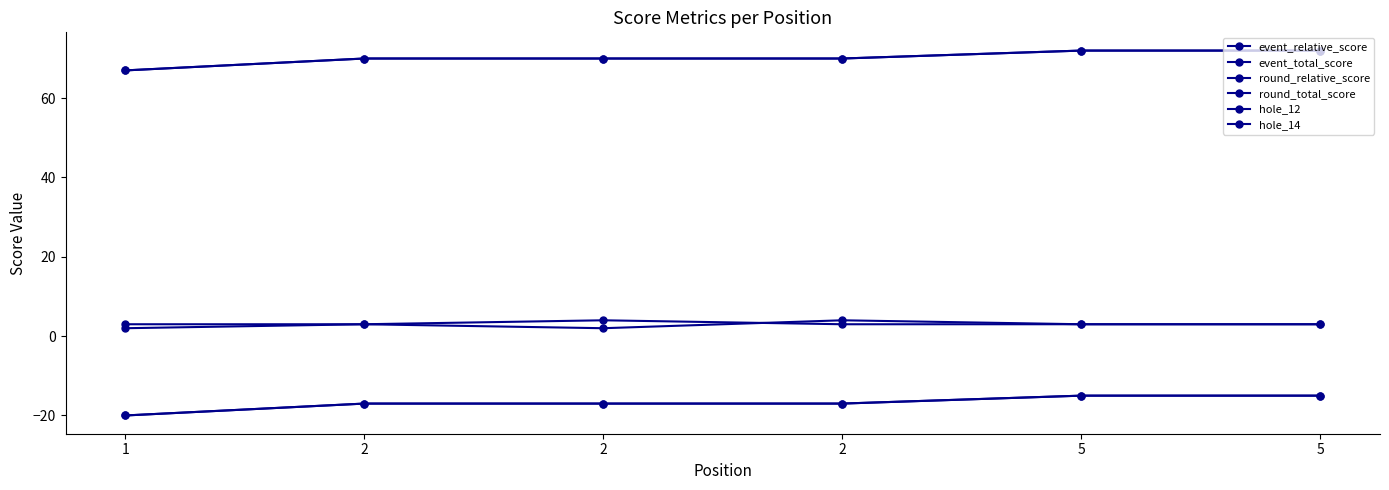

What is the difference between the maximum and second lowest values in the event_total_score series?

2